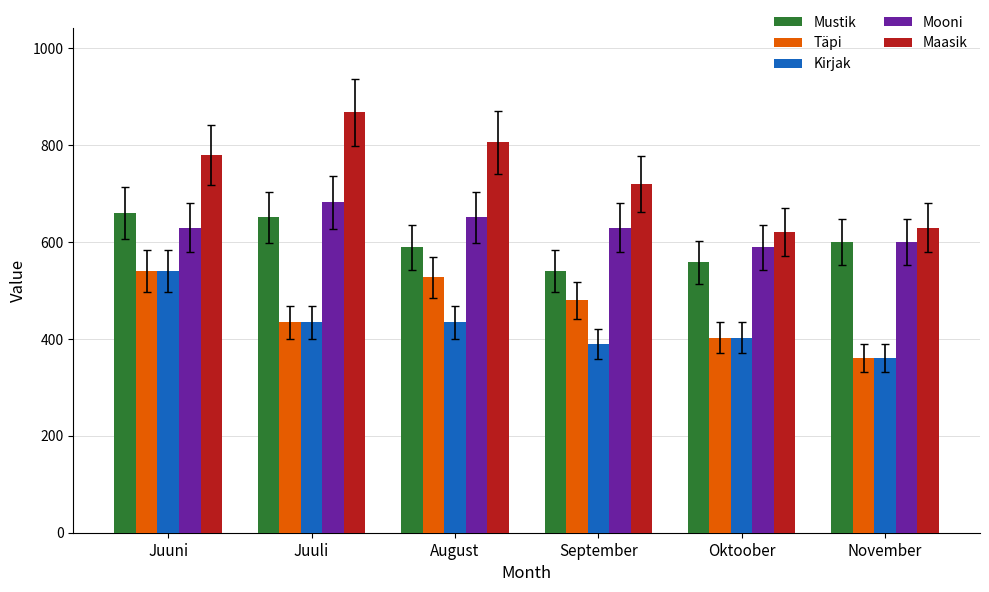

Rank the series at September from highest to lowest value.

Maasik, Mooni, Mustik, Täpi, Kirjak